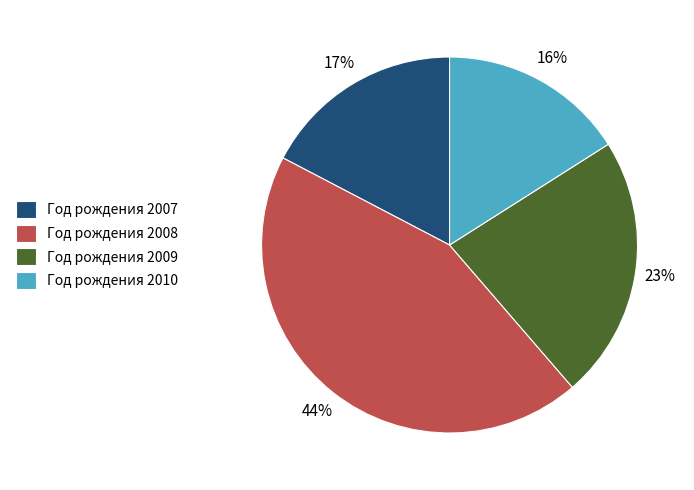

The Год рождения 2009 slice represents 8% of the pie. True or false?

False